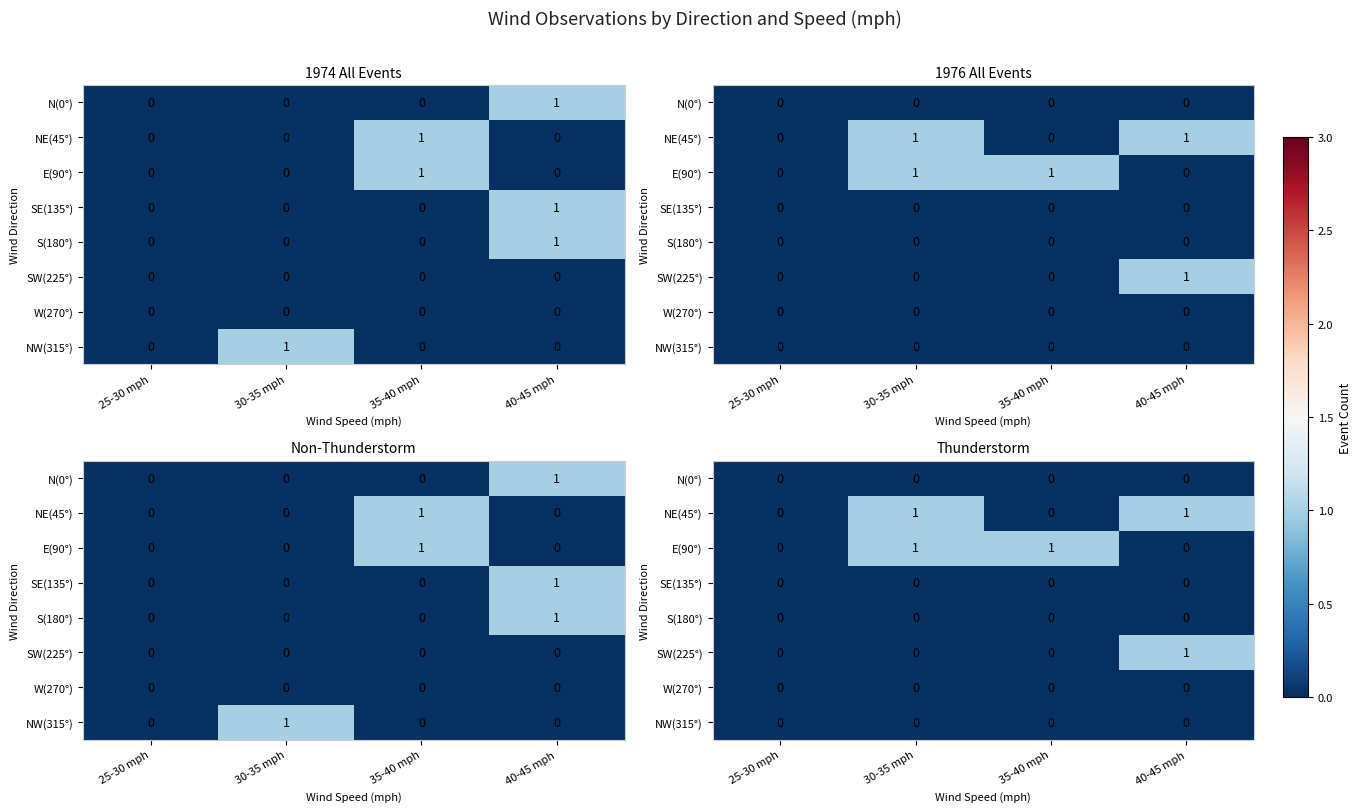

Read the E(90°) value at 35-40 mph.

1